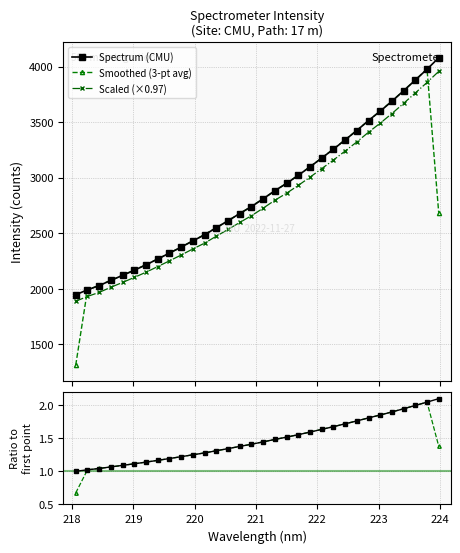

How many intersections are there between Smoothed (3-pt avg) and Scaled (×0.97)?

2